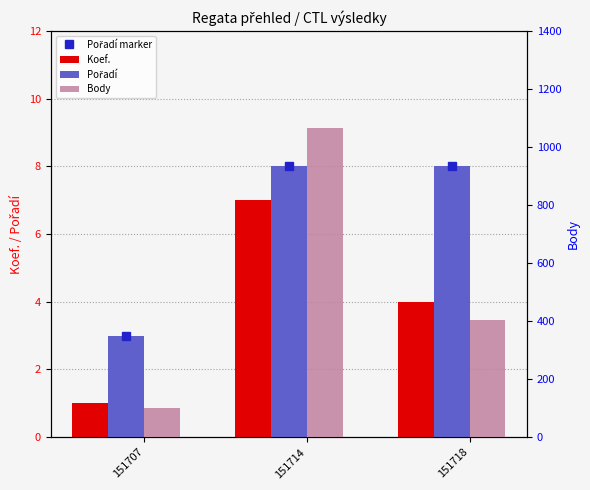

What are all the series names shown in the legend?

Koef., Pořadí, Body